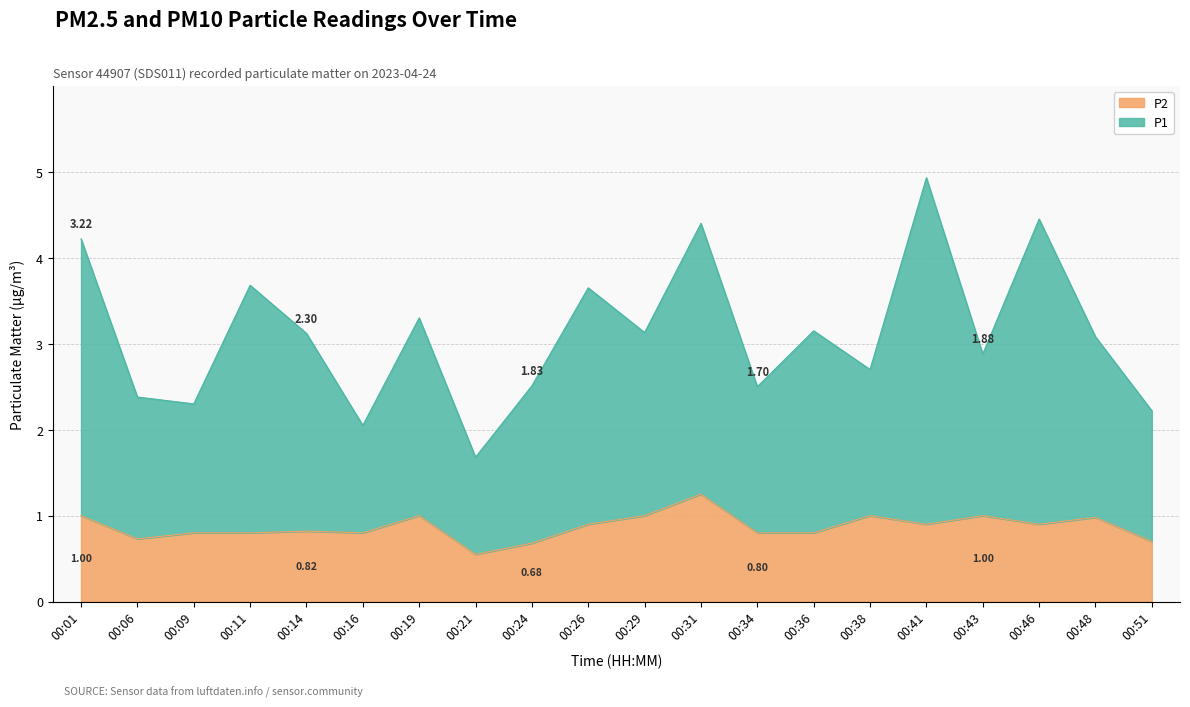

What is the maximum value shown in the chart?

4.9